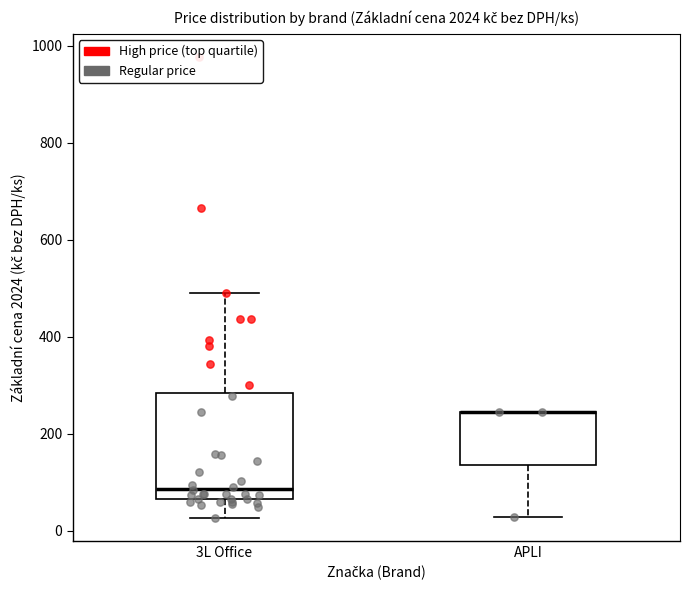

Reading left to right, read every box against the y-axis: the position of its median line, the range the box covers, and the ends of its whiskers. The values are not printed on the chart, so give them approximately, as read against the axis.

3L Office: median 80, box 60 to 280, whiskers 20 to 500
APLI: median 240 (drawn on the box's upper edge), box 140 to 240, whiskers 20 to 240